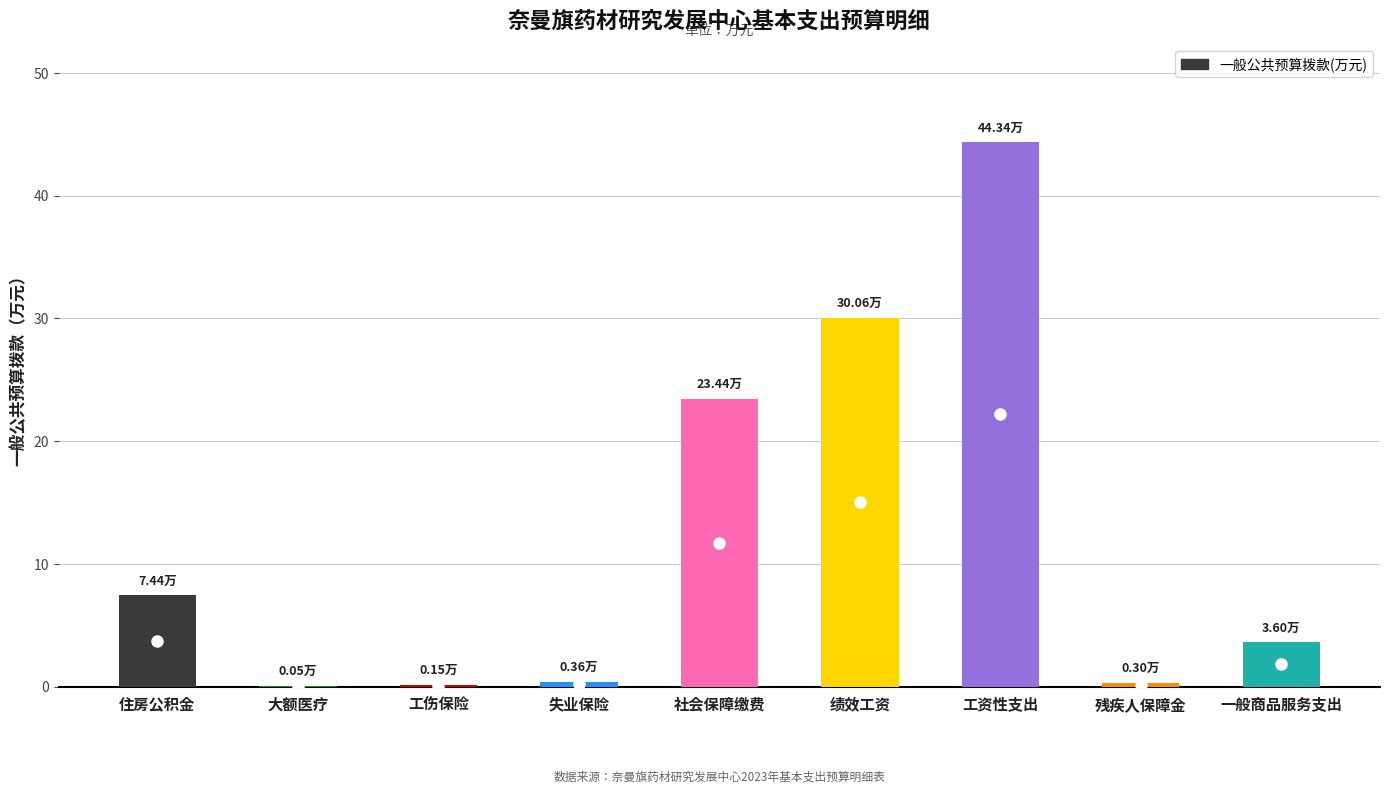

Are the bars grouped side by side (vs. stacked)?

No